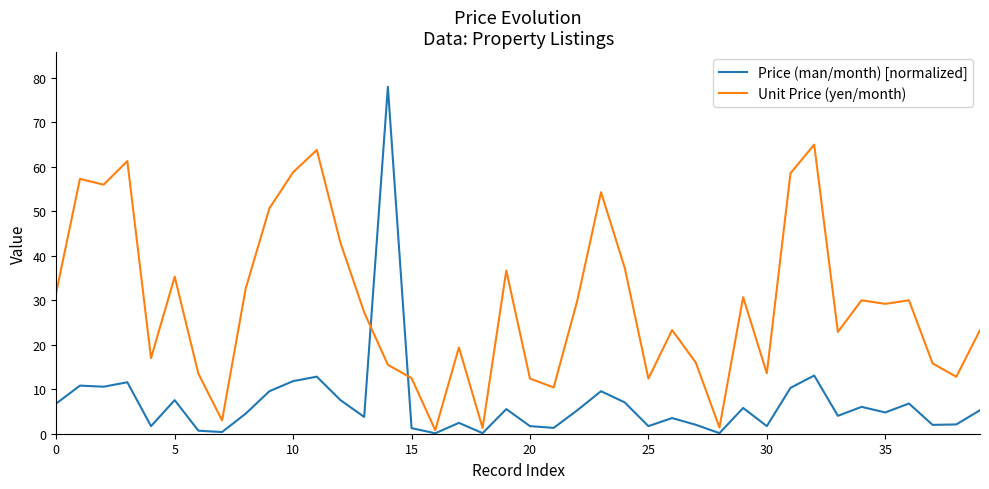

Which series has the largest total across all categories?

Unit Price (yen/month)